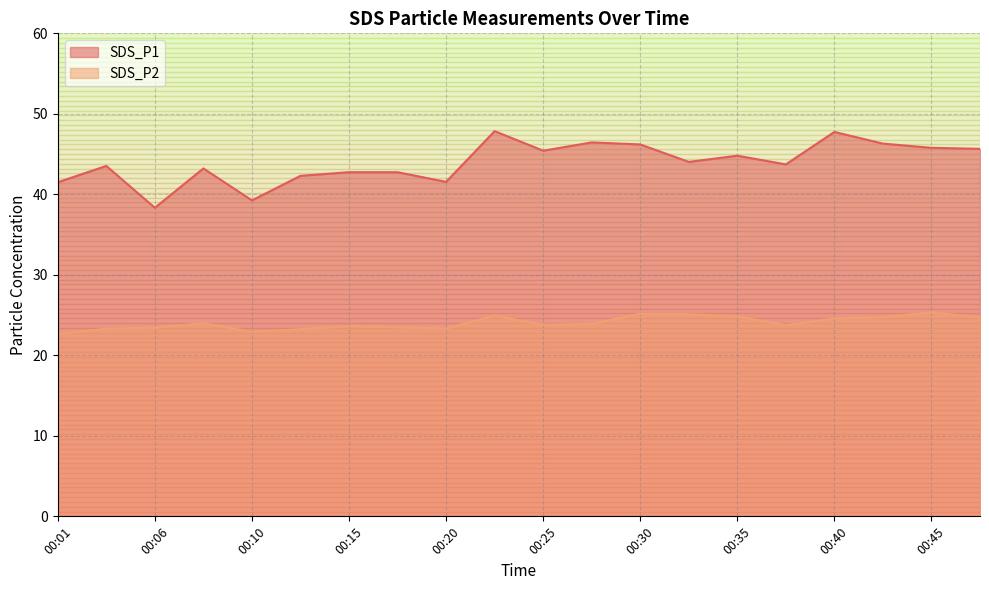

What is the lowest value of the SDS_P2 series?

22.7